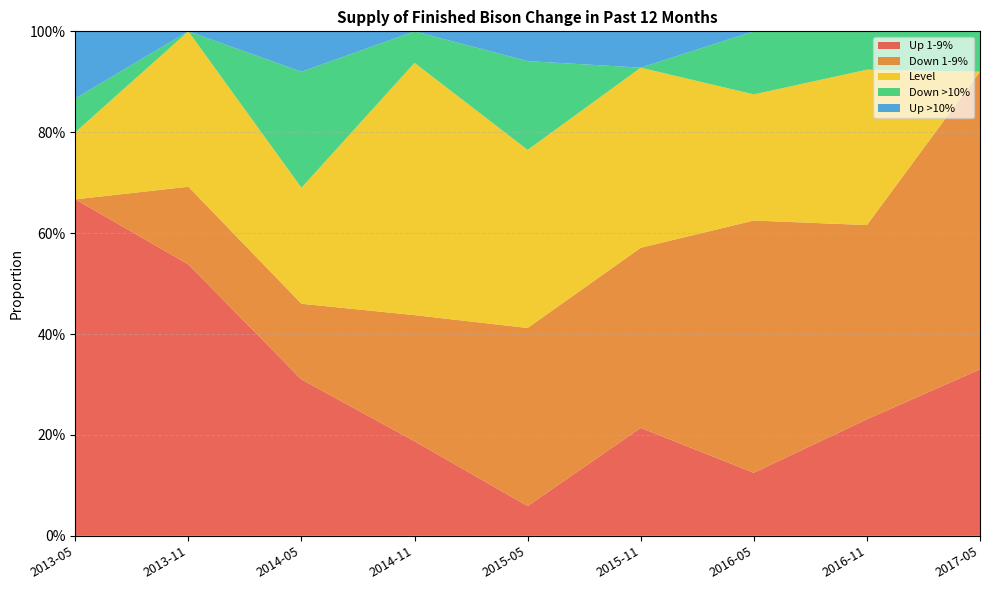

Reading left to right, transcribe all the data shown in this chart.

Up 1-9%: 2013-05=0.7	2013-11=0.5	2014-05=0.3	2014-11=0.2	2015-05=0.1	2015-11=0.2	2016-05=0.1	2016-11=0.2	2017-05=0.3
Down 1-9%: 2013-05=0.0	2013-11=0.2	2014-05=0.1	2014-11=0.2	2015-05=0.4	2015-11=0.4	2016-05=0.5	2016-11=0.4	2017-05=0.6
Level: 2013-05=0.1	2013-11=0.3	2014-05=0.2	2014-11=0.5	2015-05=0.4	2015-11=0.4	2016-05=0.2	2016-11=0.3	2017-05=0.0
Down >10%: 2013-05=0.1	2013-11=0.0	2014-05=0.2	2014-11=0.1	2015-05=0.2	2015-11=0.0	2016-05=0.1	2016-11=0.1	2017-05=0.1
Up >10%: 2013-05=0.1	2013-11=0.0	2014-05=0.1	2014-11=0.0	2015-05=0.1	2015-11=0.1	2016-05=0.0	2016-11=0.0	2017-05=0.0